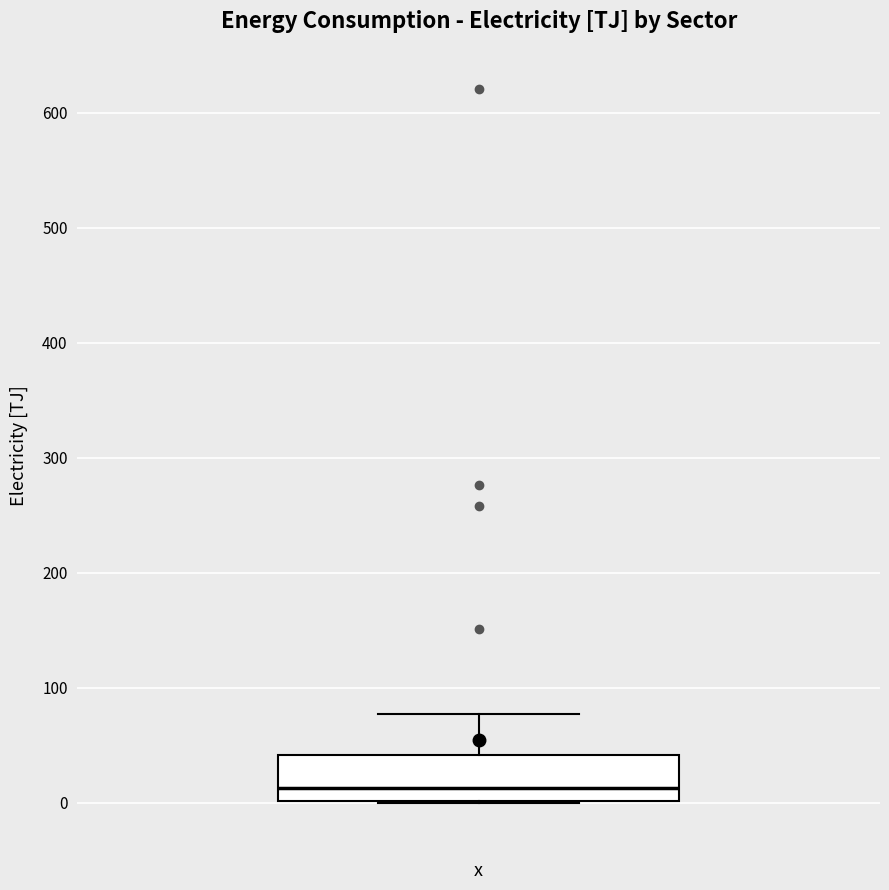

Transcribe this box plot: give where the median line is, the range the box spans, and where the two whiskers end, as read against the y-axis. The values are not printed on the chart, so give them approximately, as read against the axis.

median 10, box 0 to 40, whiskers 0 to 80